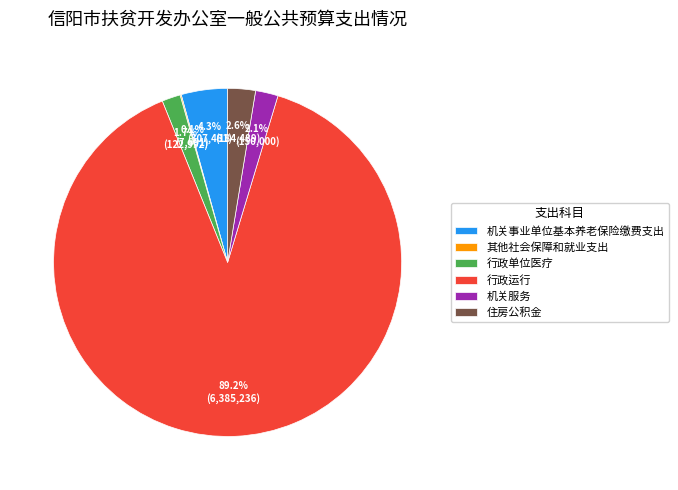

Approximately how many times larger is the value at 机关服务 compared to 机关事业单位基本养老保险缴费支出?

0.5